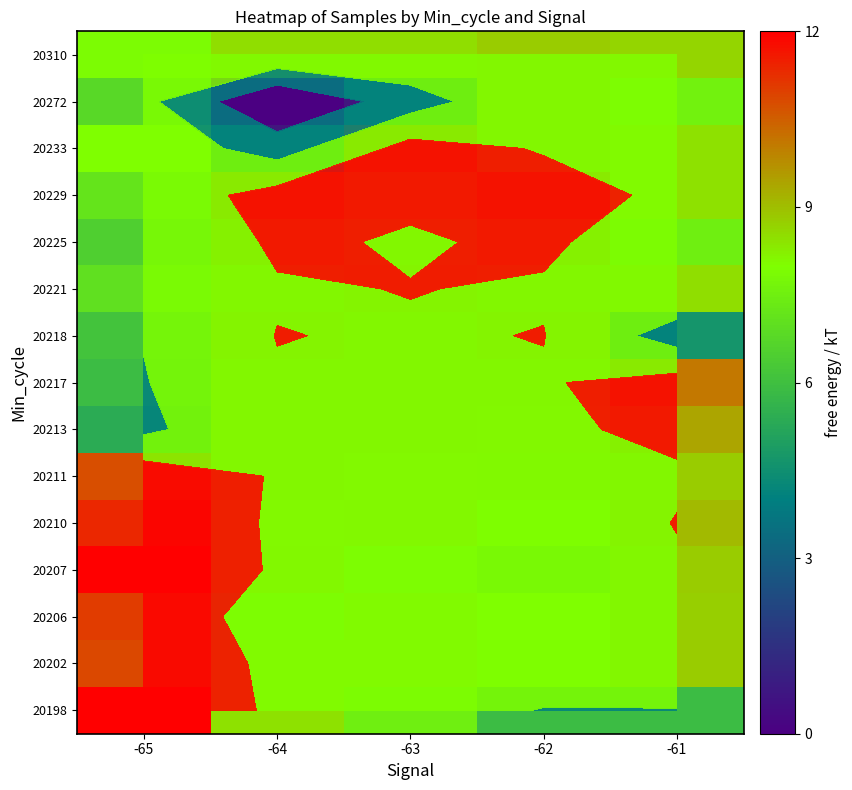

How many distinct data groups are displayed?

15